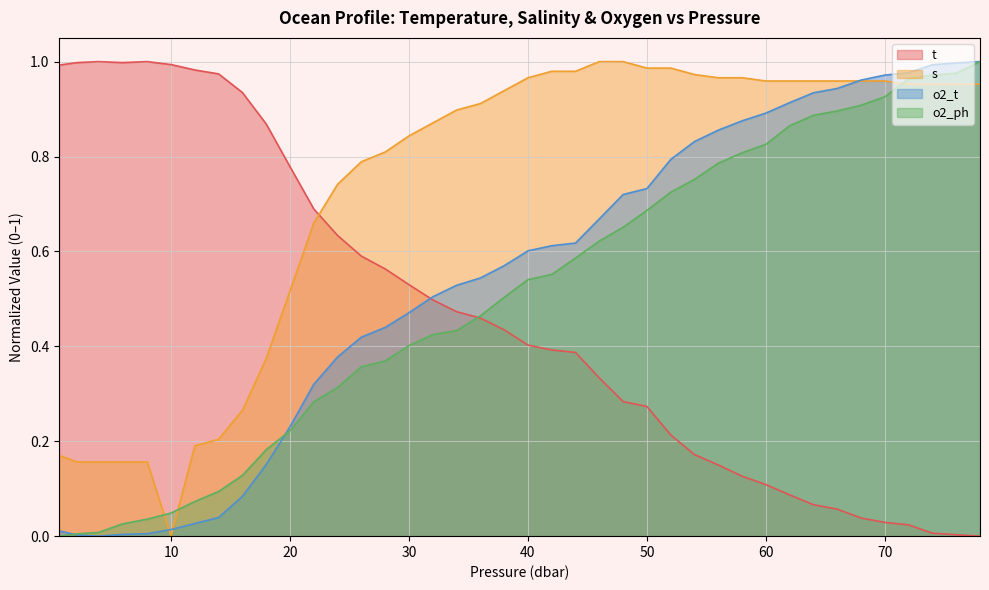

The t series shows 0.1 at 58.0. True or false?

True